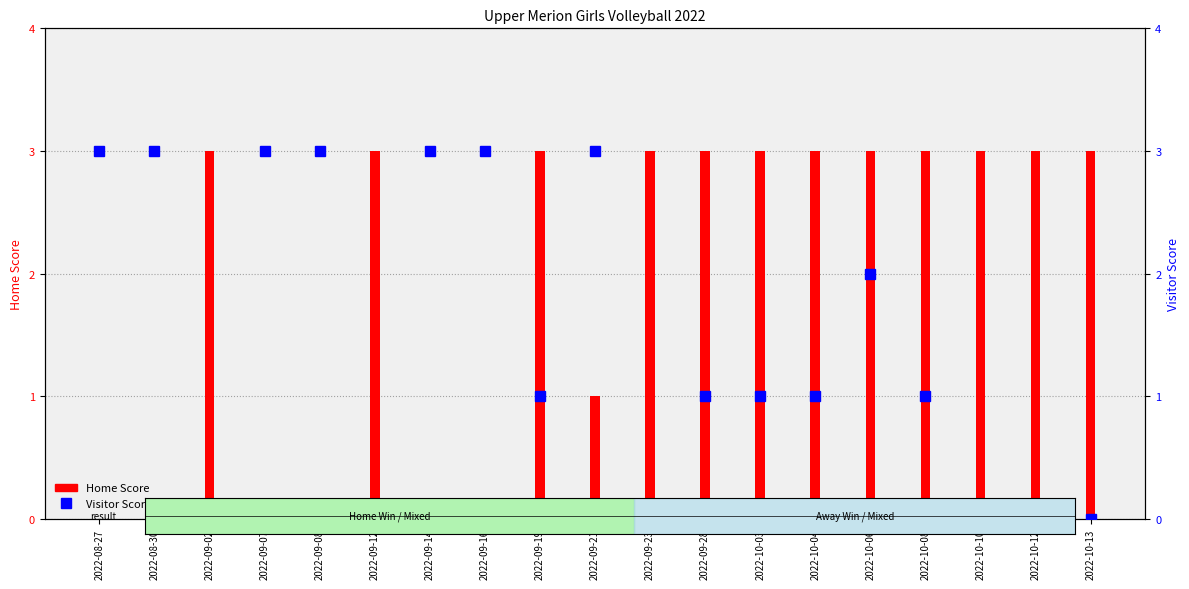

What position from the right is 2022-10-04?

6